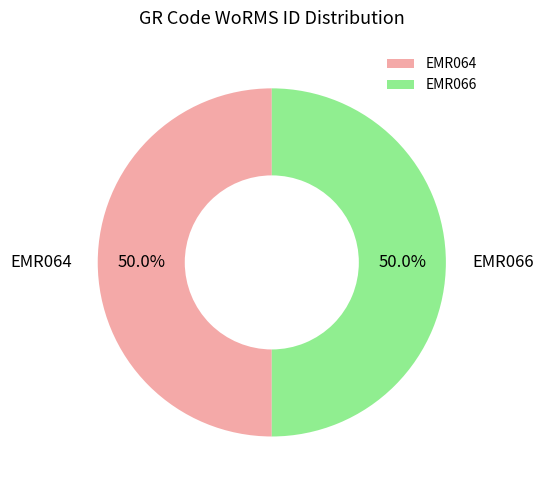

What is the ratio of the value at EMR064 to the value at EMR066?

1.0